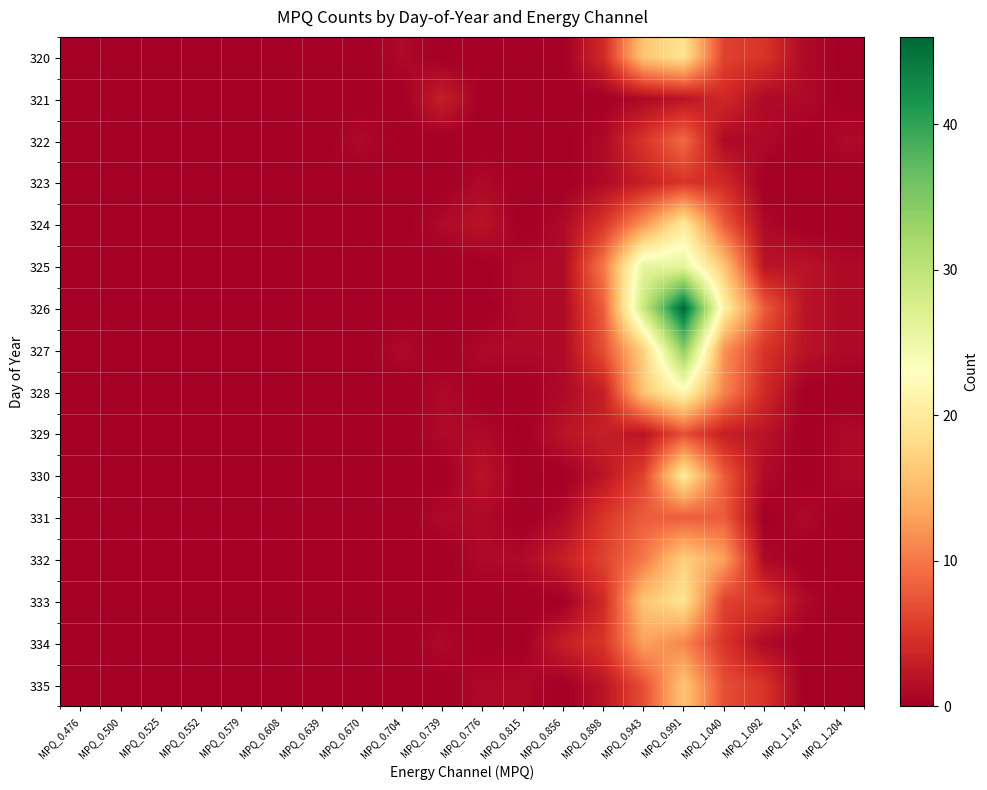

Which has a higher value, MPQ_0.670 or MPQ_0.898?

MPQ_0.898